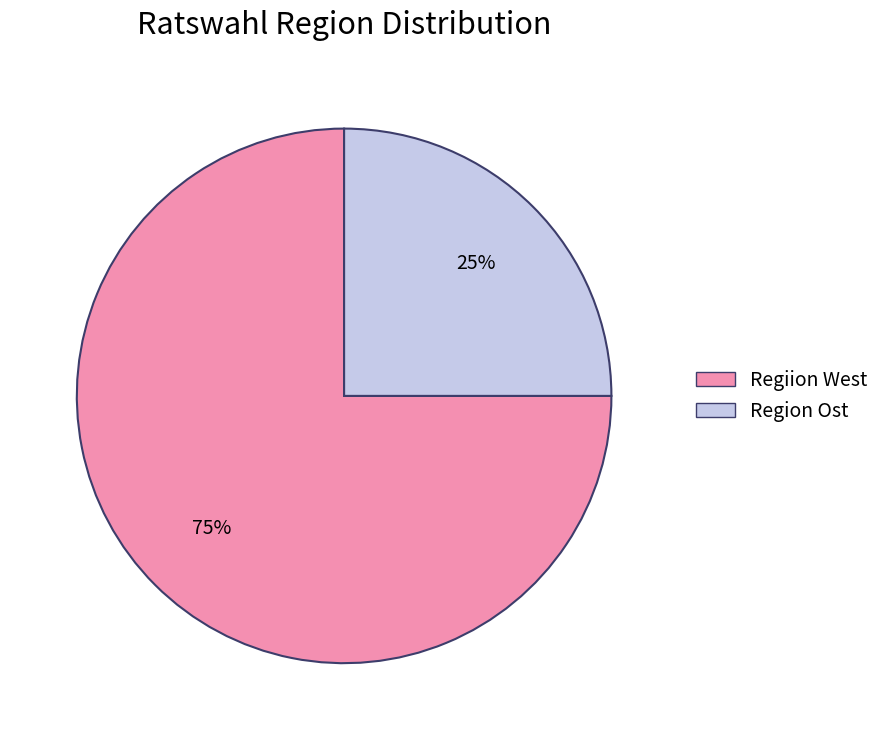

The Regiion West slice represents 75% of the pie. True or false?

True